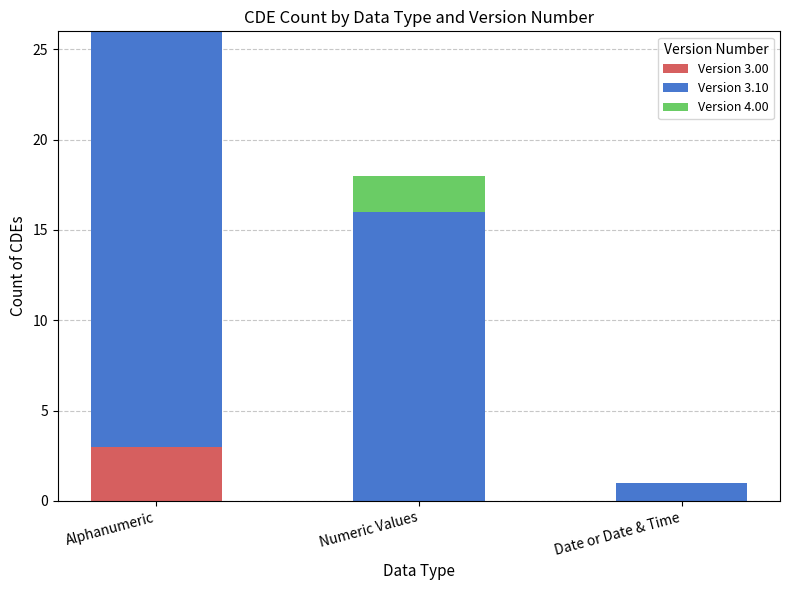

What is the total value across all series at Alphanumeric?

26